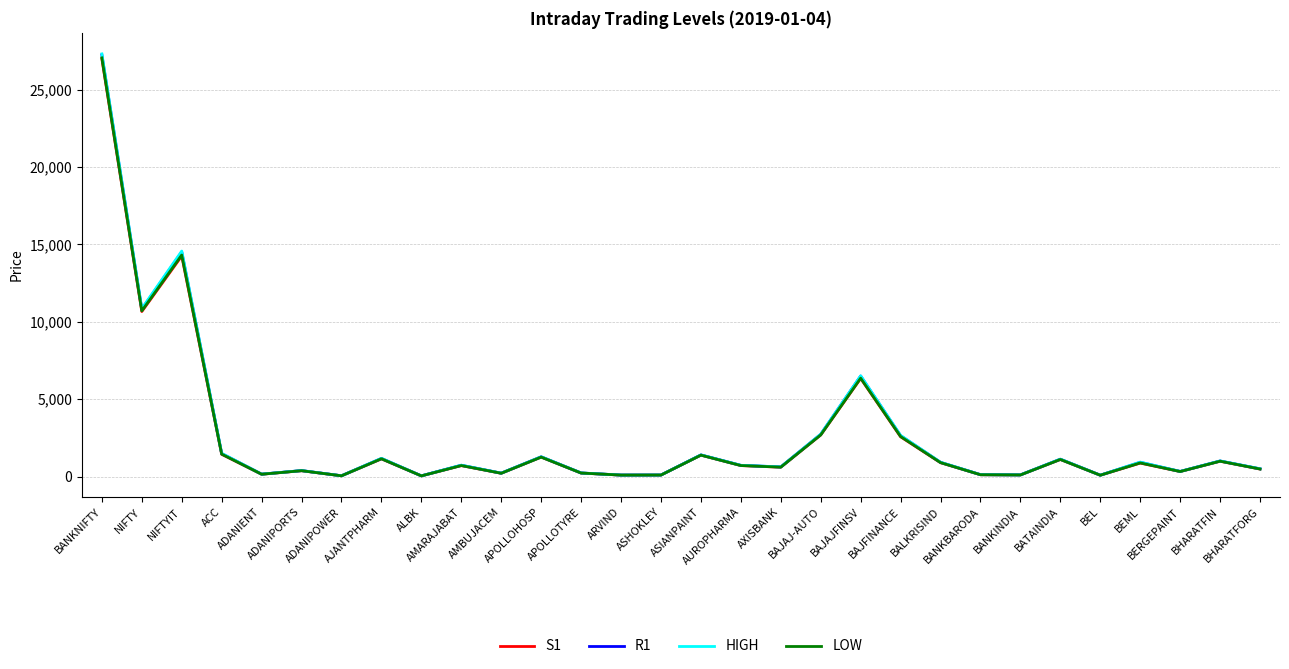

Does the chart display data point markers on the line(s)?

No